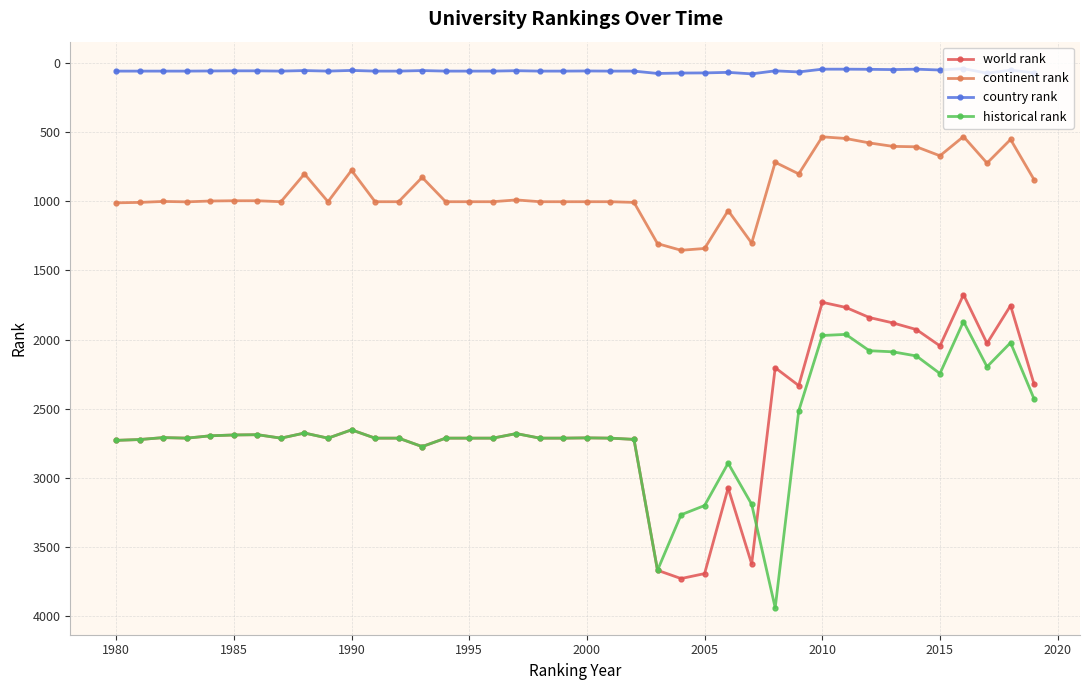

What is the maximum value shown in the chart?

3938